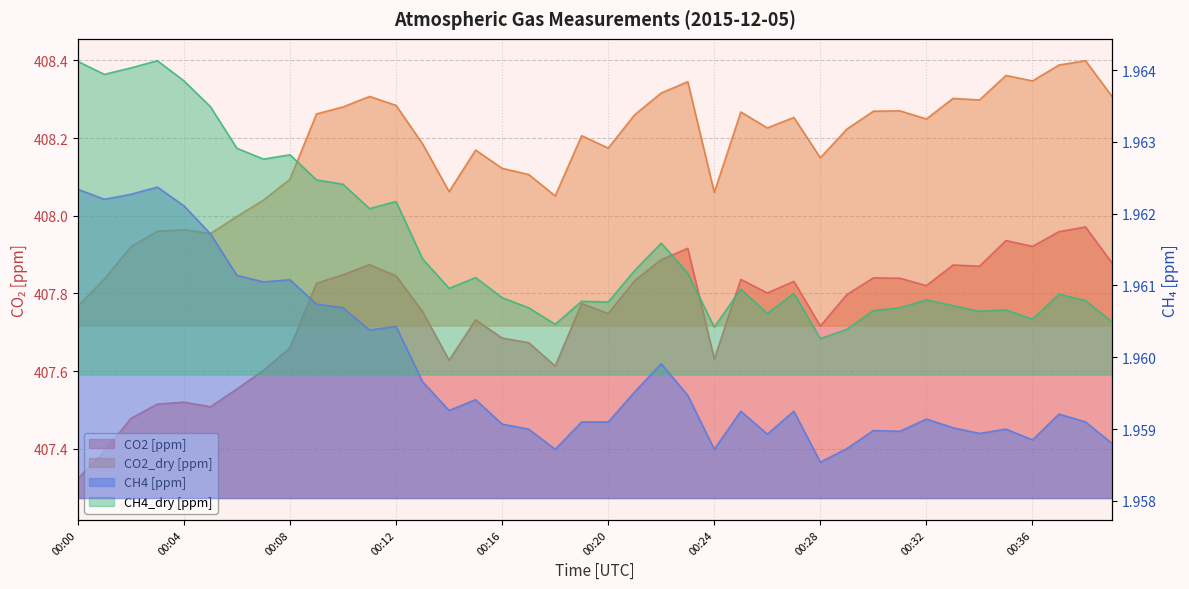

Rank the series at 00:35 from highest to lowest value.

CO2_dry [ppm], CO2 [ppm], CH4_dry [ppm], CH4 [ppm]